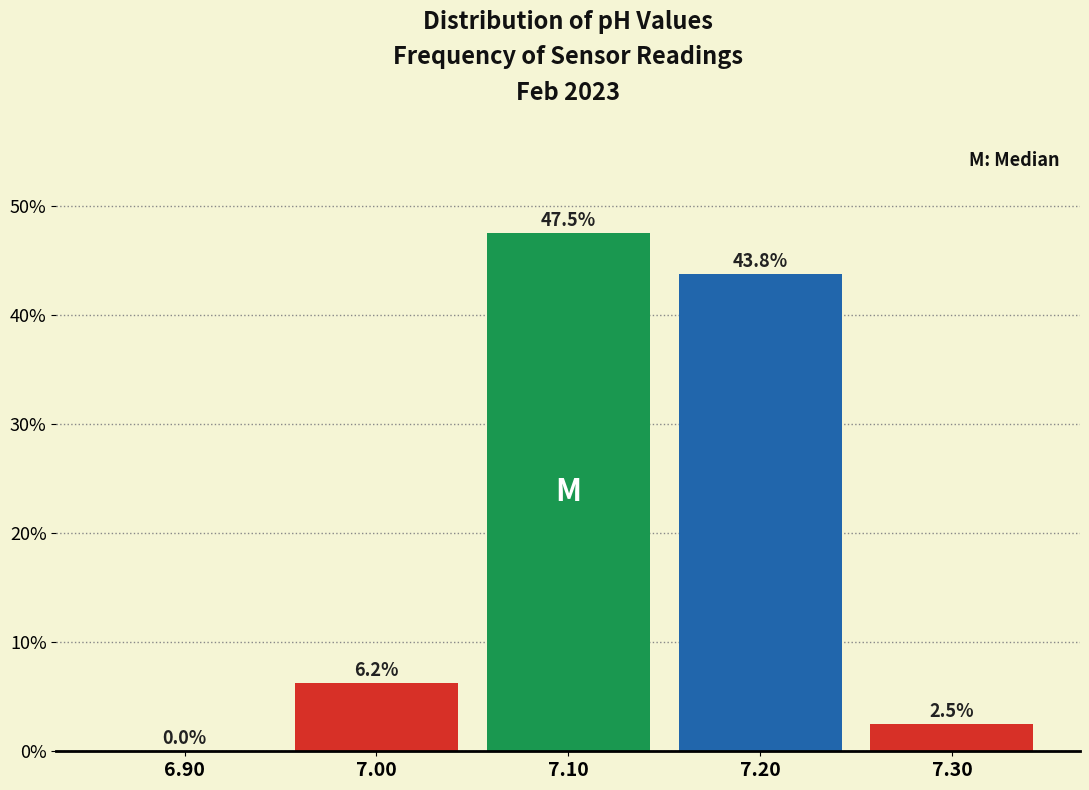

What is the ratio of the value at 7.20 to the value at 7.10?

0.9